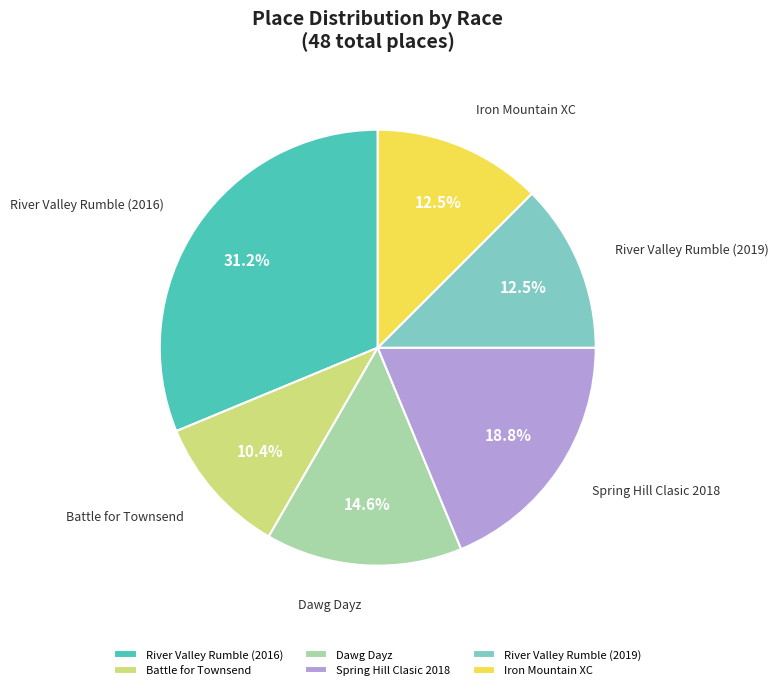

To the nearest percent, what is the difference between the Spring Hill Clasic 2018 and Battle for Townsend slice percentages?

8%